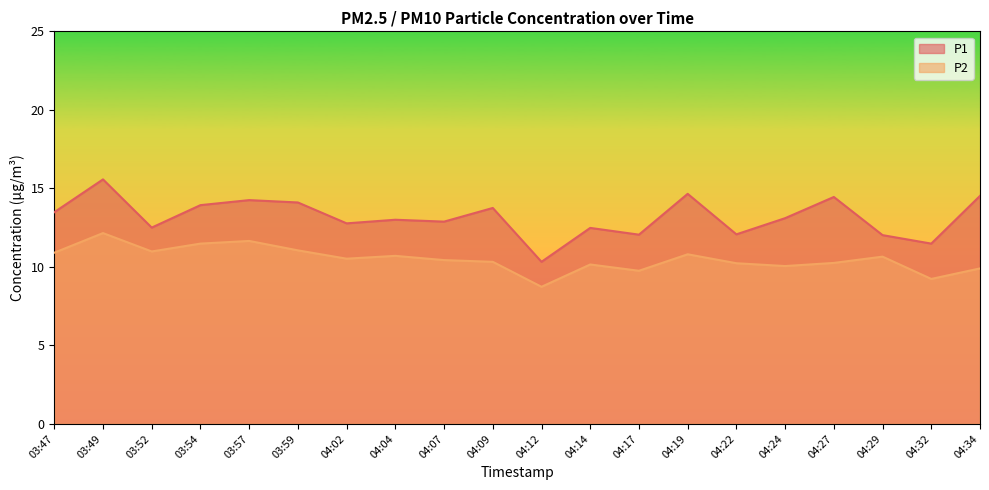

True or false: P1 and P2 cross at least once.

False